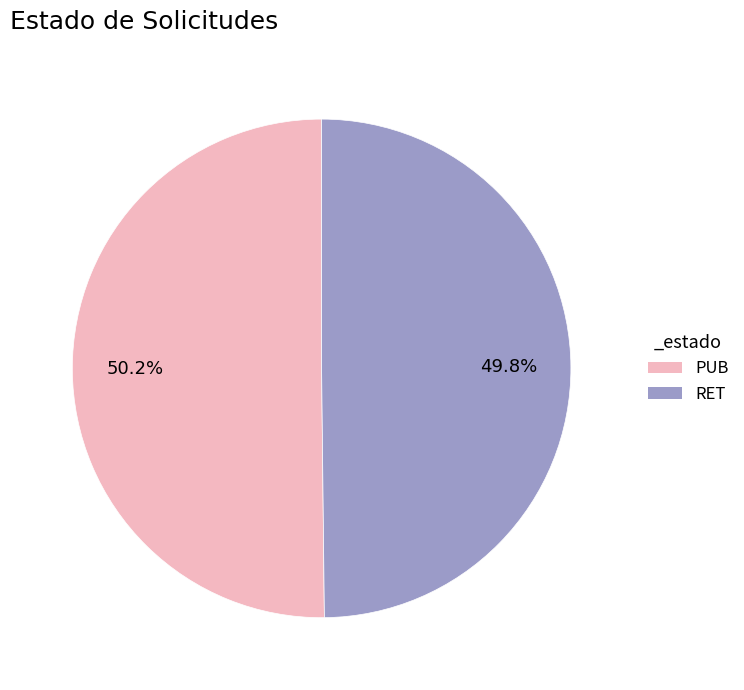

Is there any slice that represents more than half of the pie?

Yes